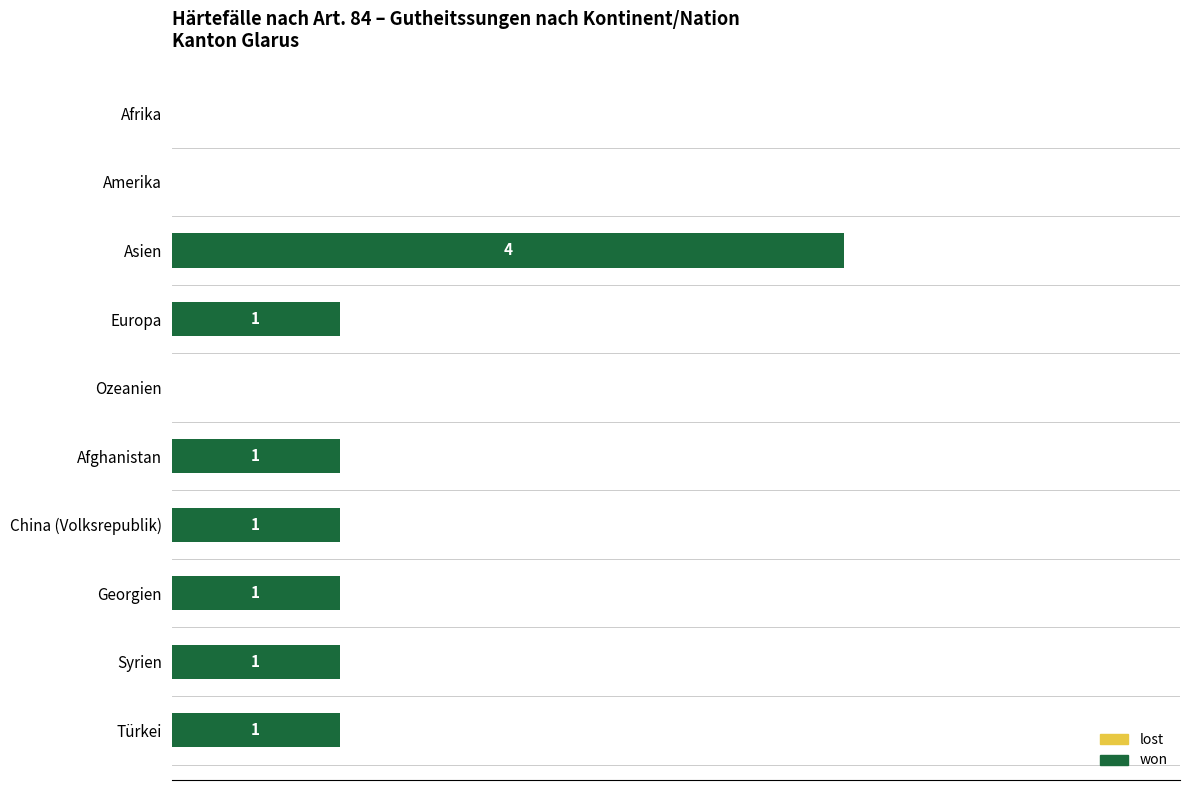

Which label corresponds to the largest value in the chart?

Asien